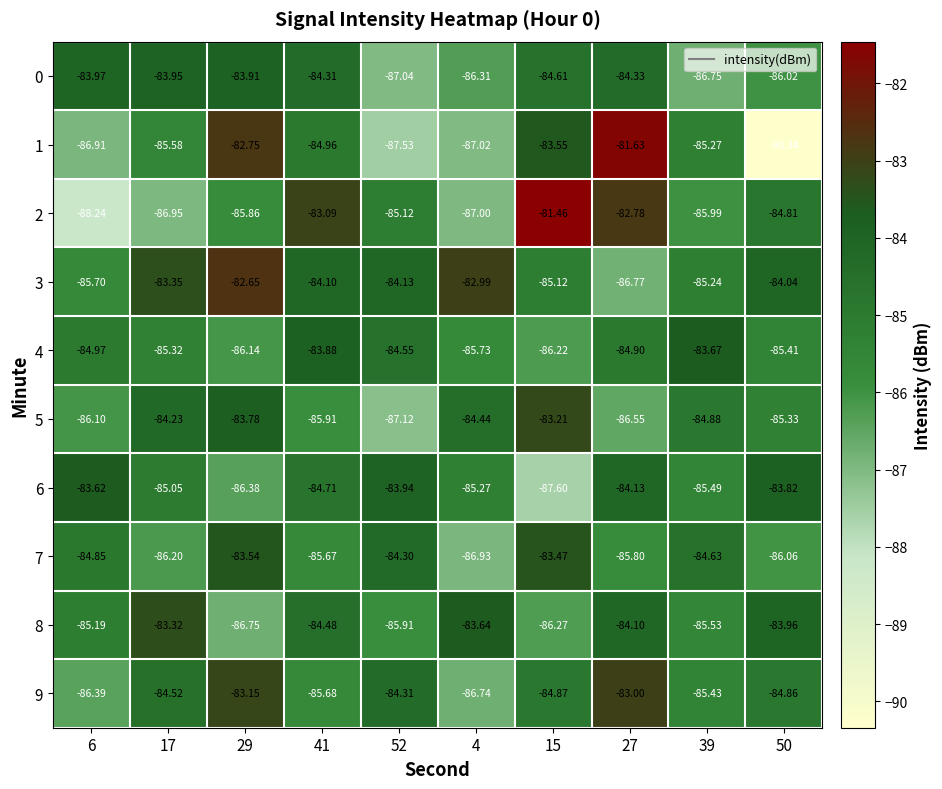

At which category is the sum across all series the highest?

27